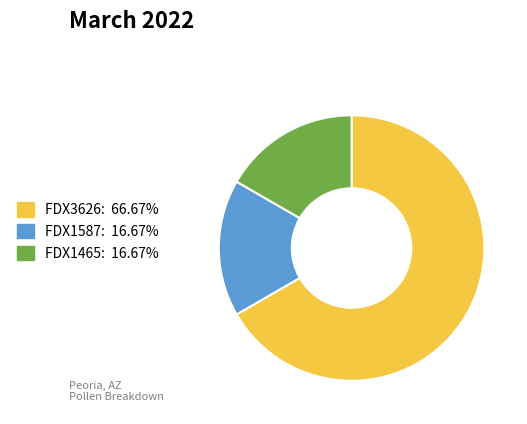

Is the sum of FDX3626 and FDX1587 greater than half?

Yes